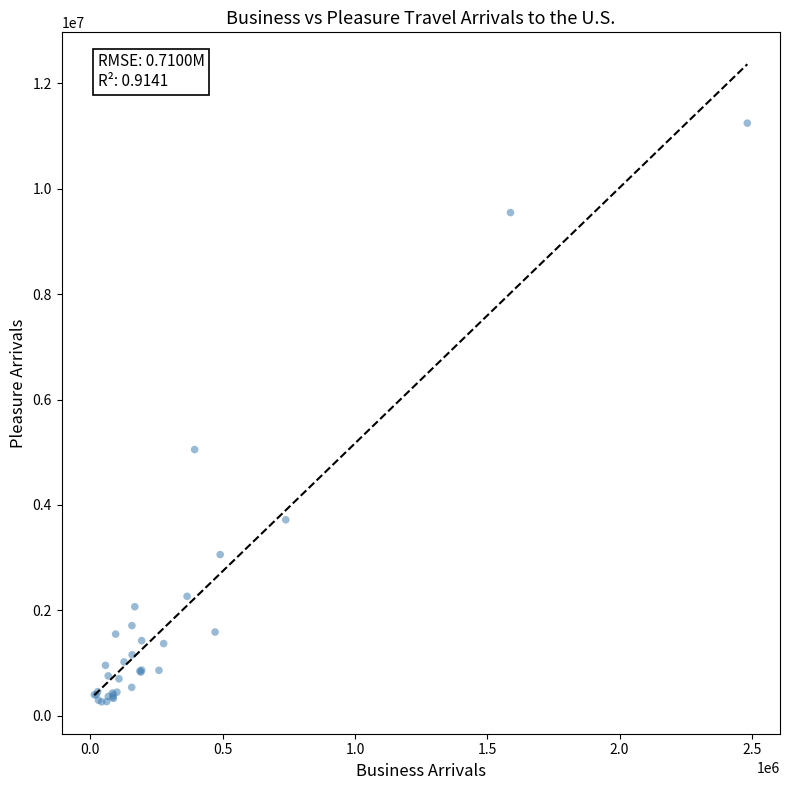

What Y value in the scatter plot is closest to 5754759?

5051198